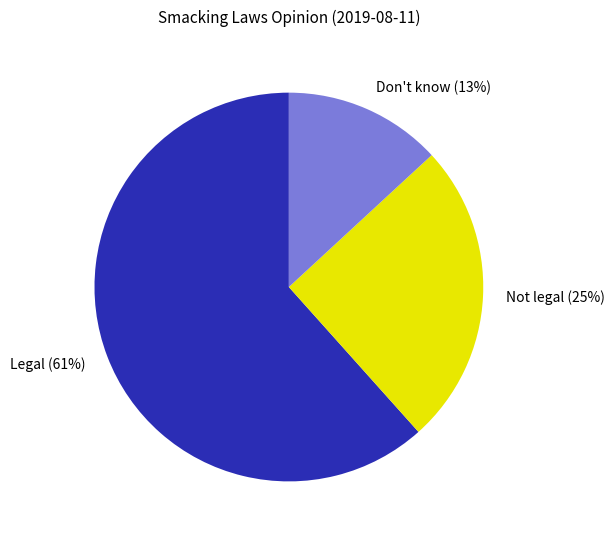

Rank the categories by value from highest to lowest.

Should be legal, Should not be legal, Don't know